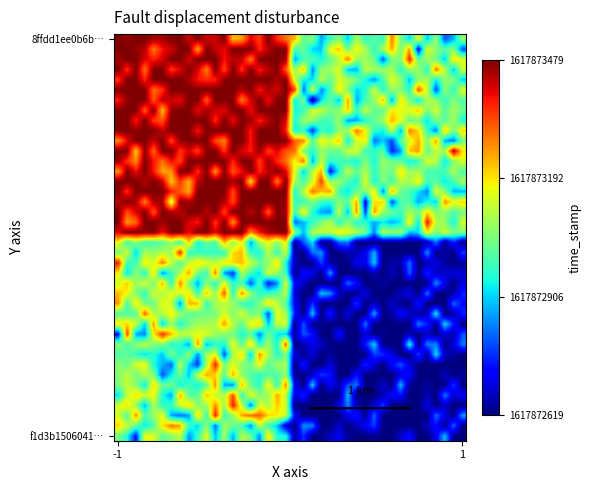

At how many categories does at least one series exceed 628818379?

1